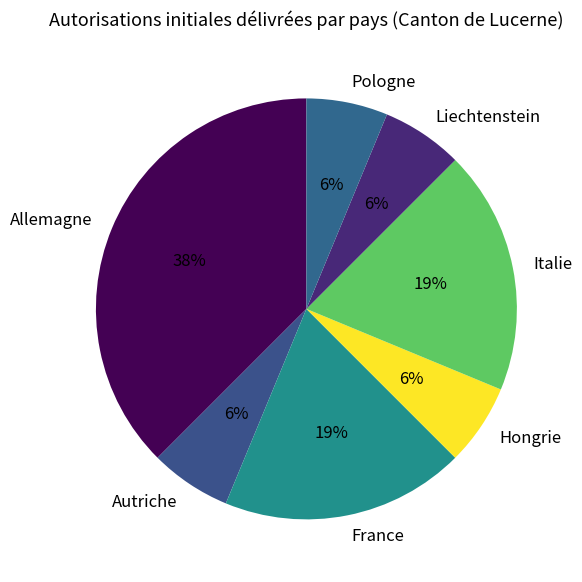

To the nearest percent, what portion does France represent?

19%